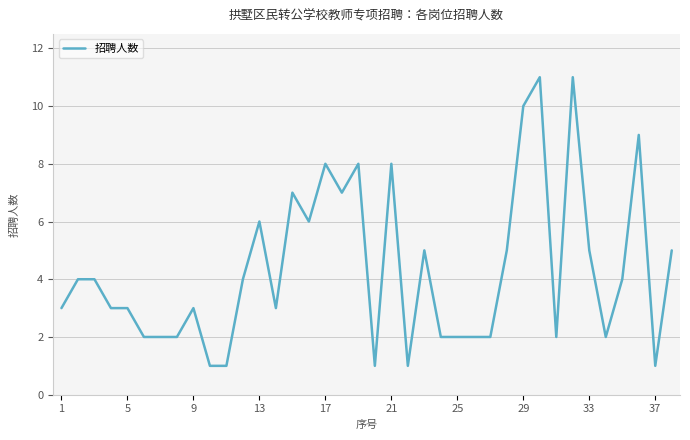

What is the greatest value displayed?

11